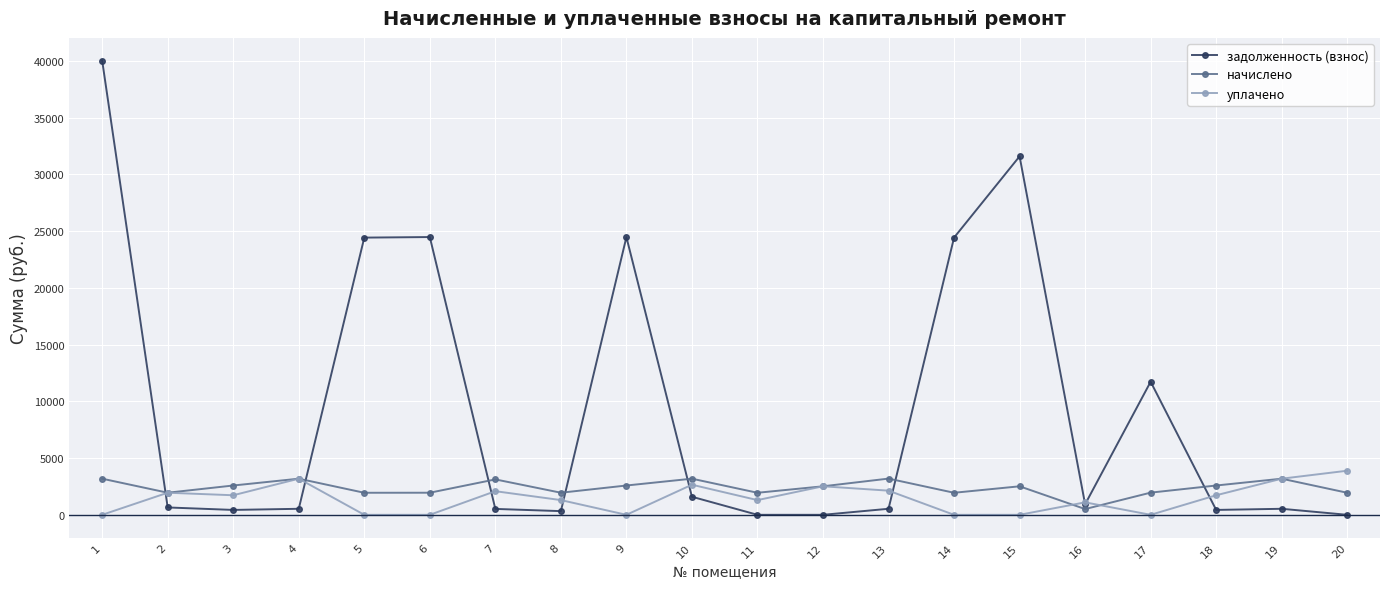

How many lines are shown in the chart?

3